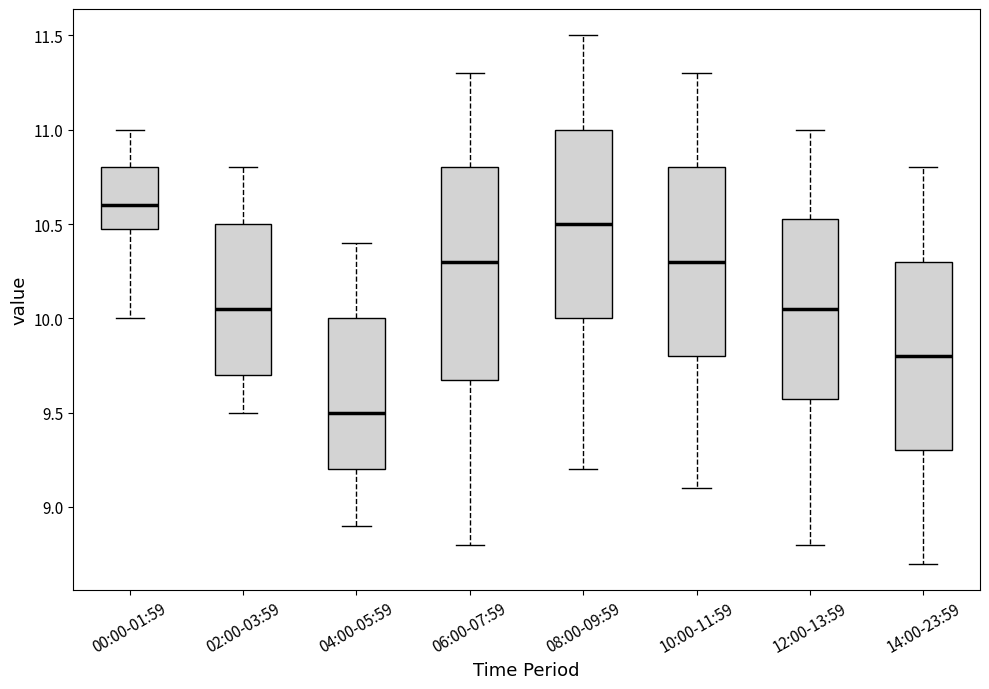

Which box's median line is the highest?

00:00-01:59